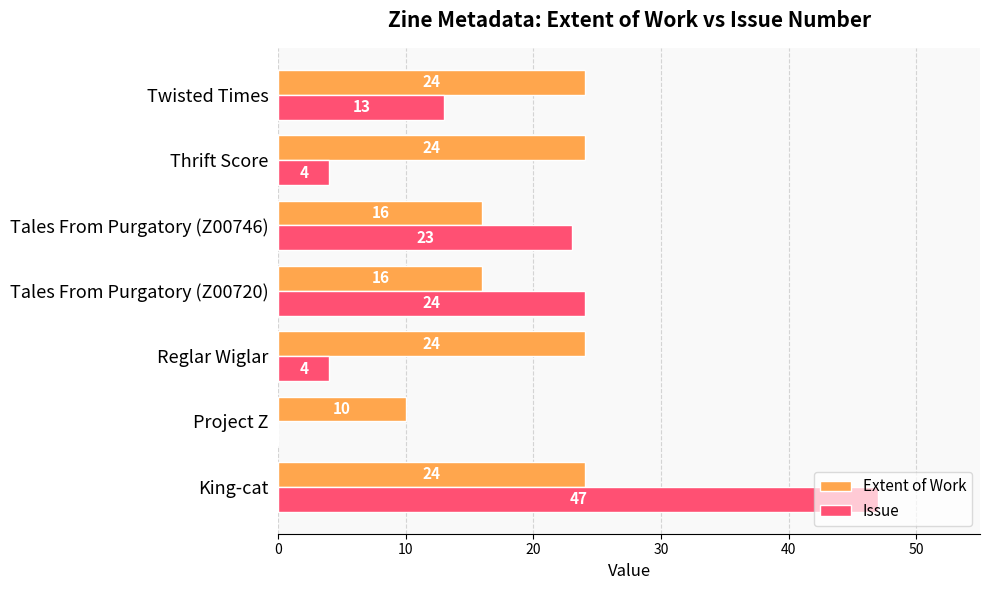

Which series has the largest total across all categories?

Extent of Work